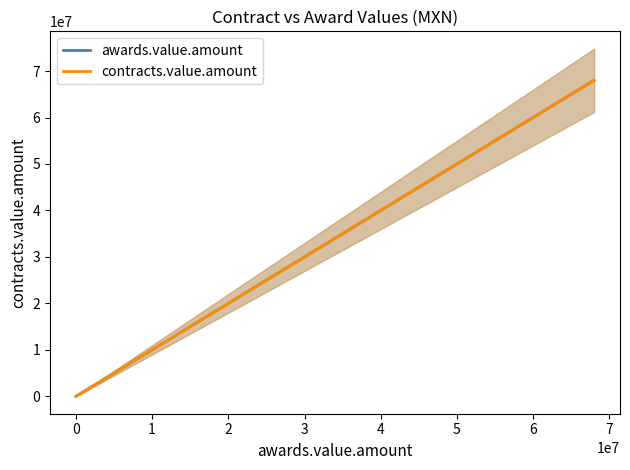

Between 6 and 7, which series saw the biggest shift?

awards.value.amount